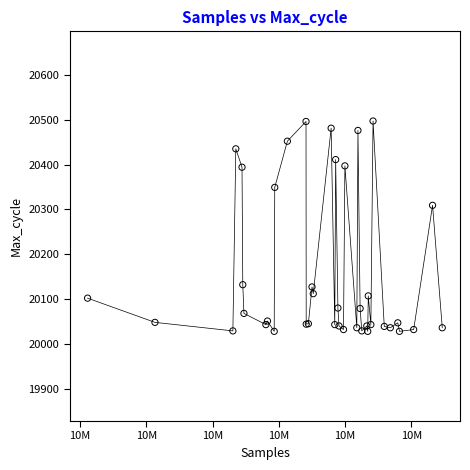

What Y value in the scatter plot is closest to 20262?

20309